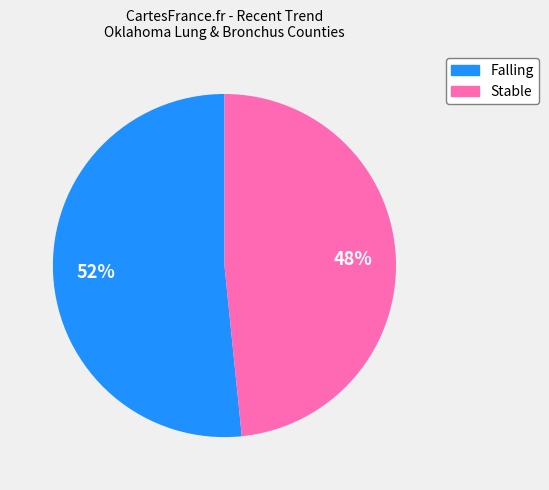

Which slice is the smallest?

Stable